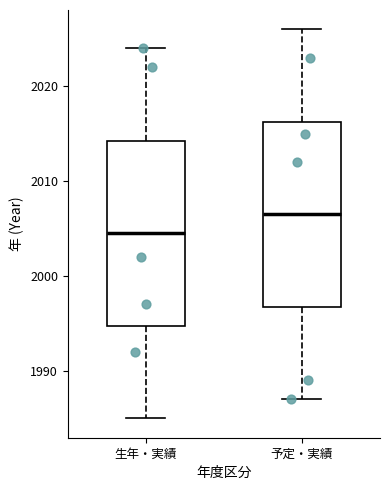

Reading left to right, transcribe this box plot: for each box, give where its median line is, the range the box spans, and where its two whiskers end, as read against the y-axis. The values are not printed on the chart, so give them approximately, as read against the axis.

生年・実績: median 2005, box 1995 to 2014, whiskers 1985 to 2024
予定・実績: median 2007, box 1997 to 2016, whiskers 1987 to 2026